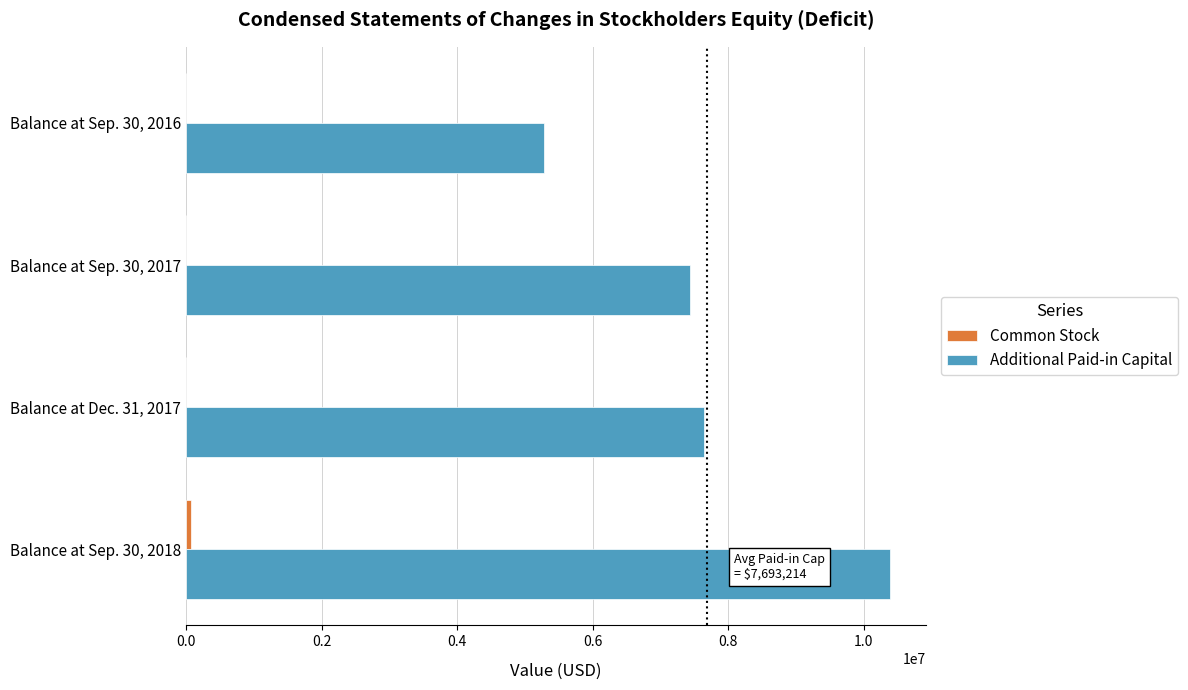

Which series changed the most between Balance at Sep. 30, 2017 and Balance at Sep. 30, 2018?

Additional Paid-in Capital